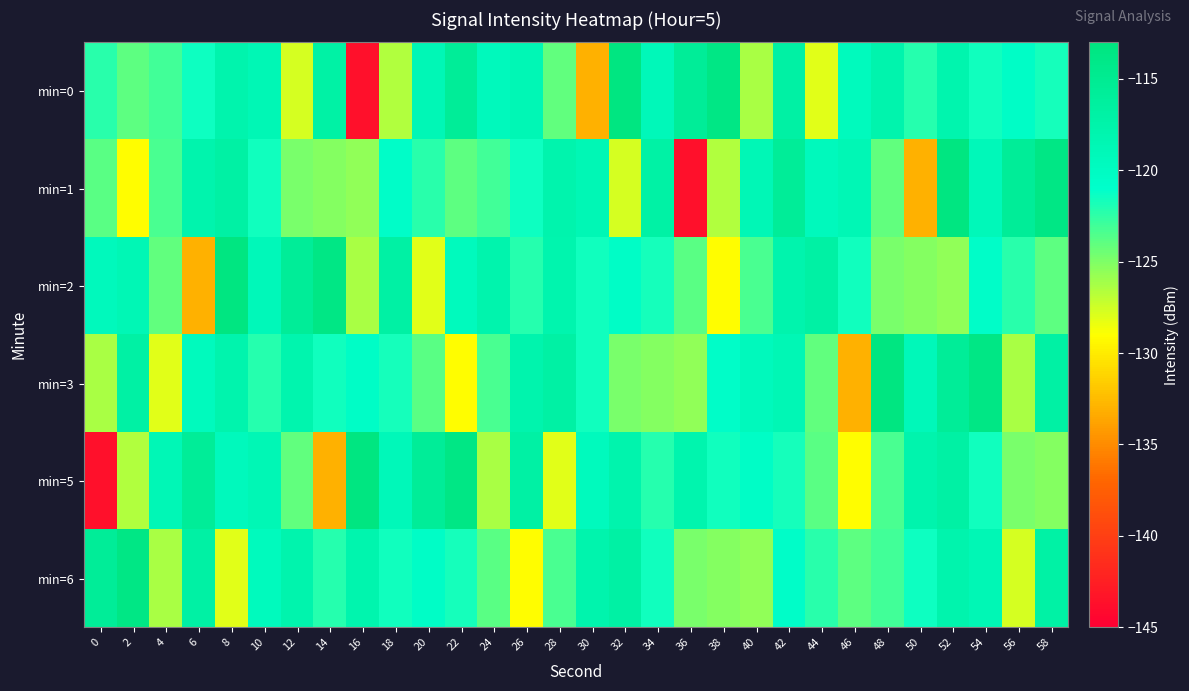

What is the smallest value displayed?

-143.7